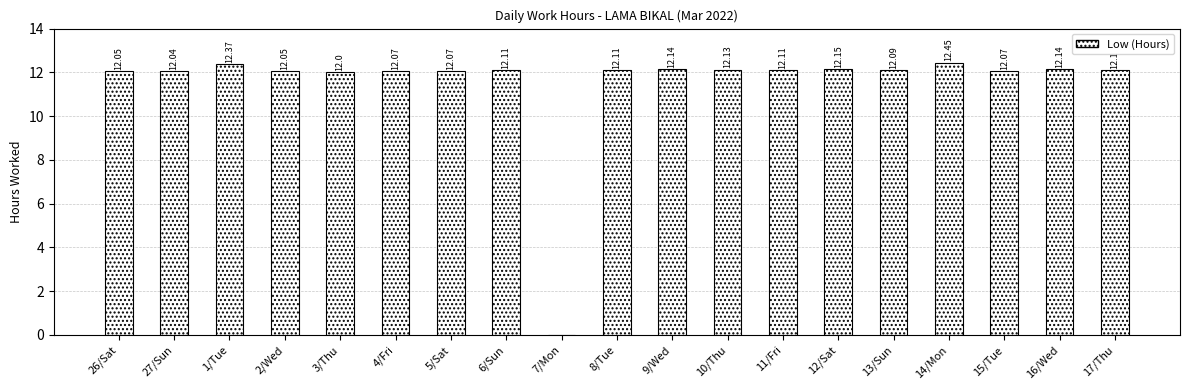

What is the change in value from 4/Fri to 14/Mon?

+0.4